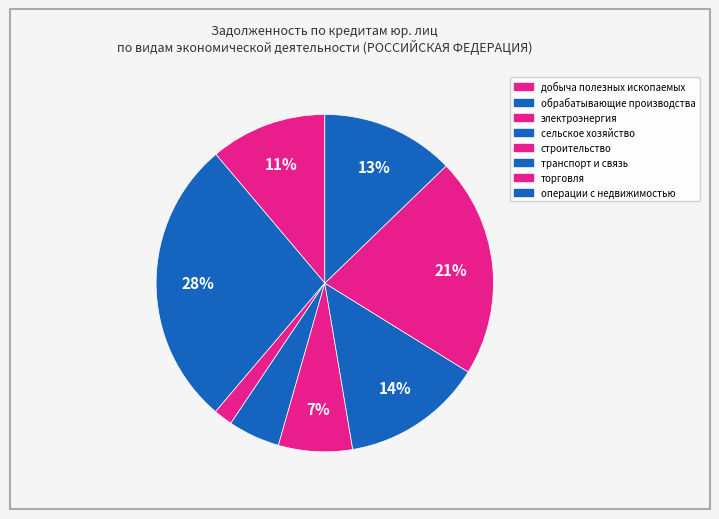

How many slices are in this pie chart?

8